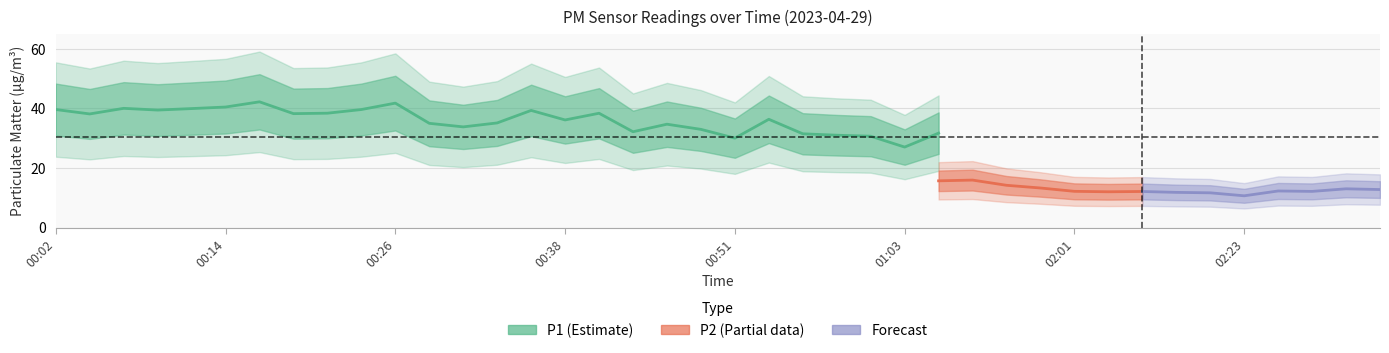

Which category has the highest value across all series?

00:16